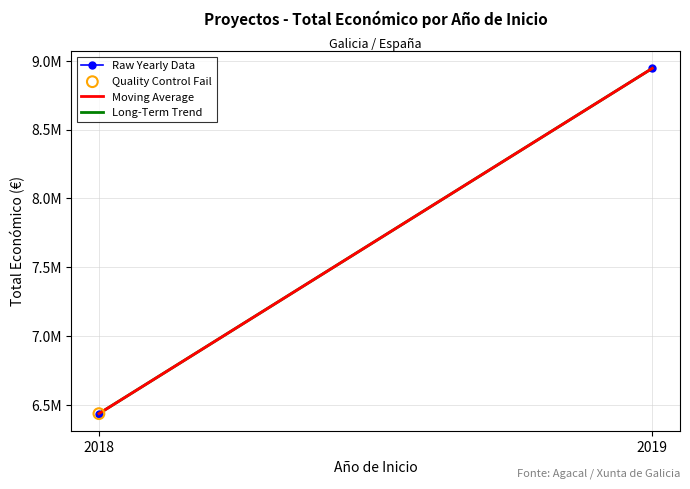

What is the total value across all series at 2019?

26835600.0